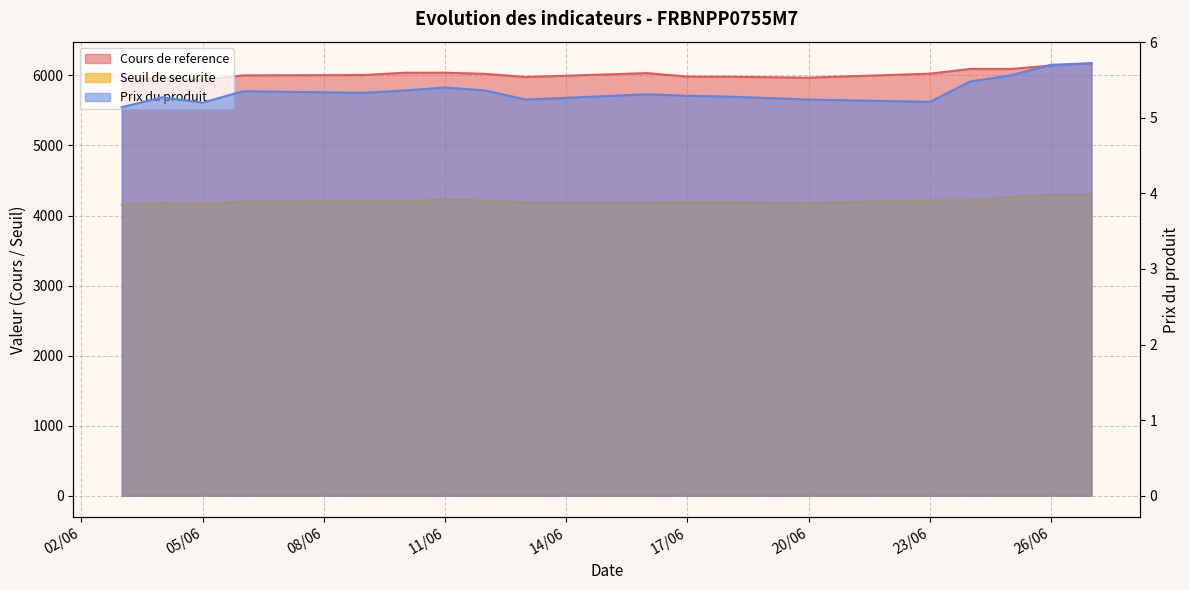

How many data points does each series have?

18